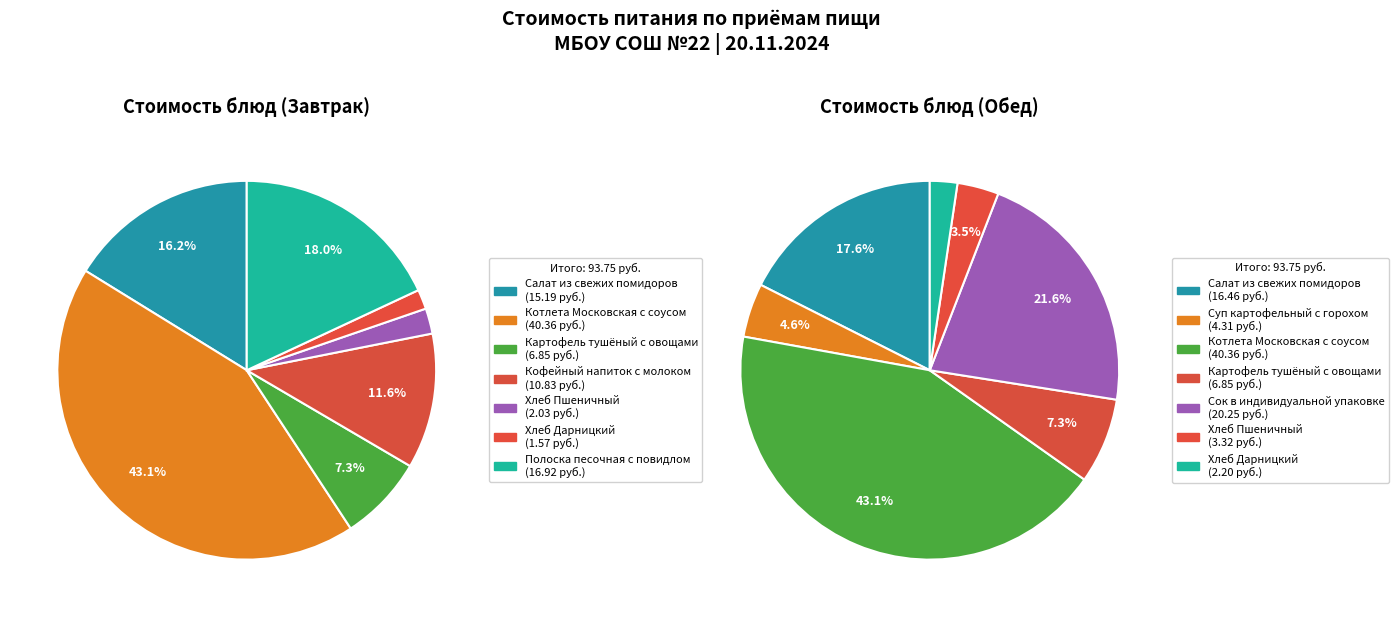

Is 3 the majority of the pie?

No